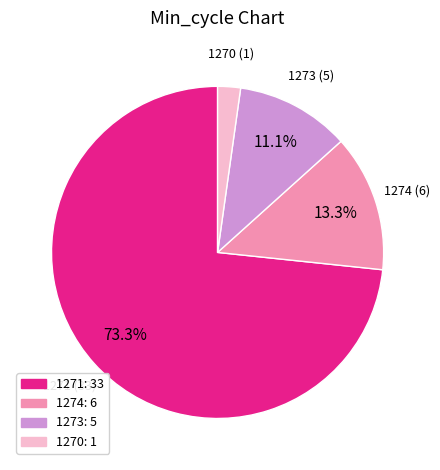

Is there any slice that represents more than half of the pie?

Yes